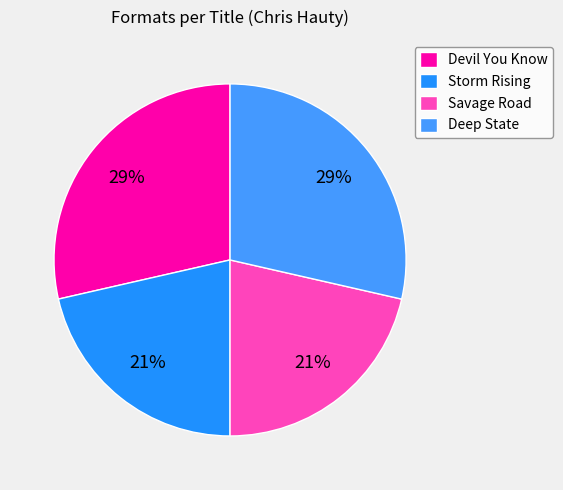

How many segments does this pie chart have?

4